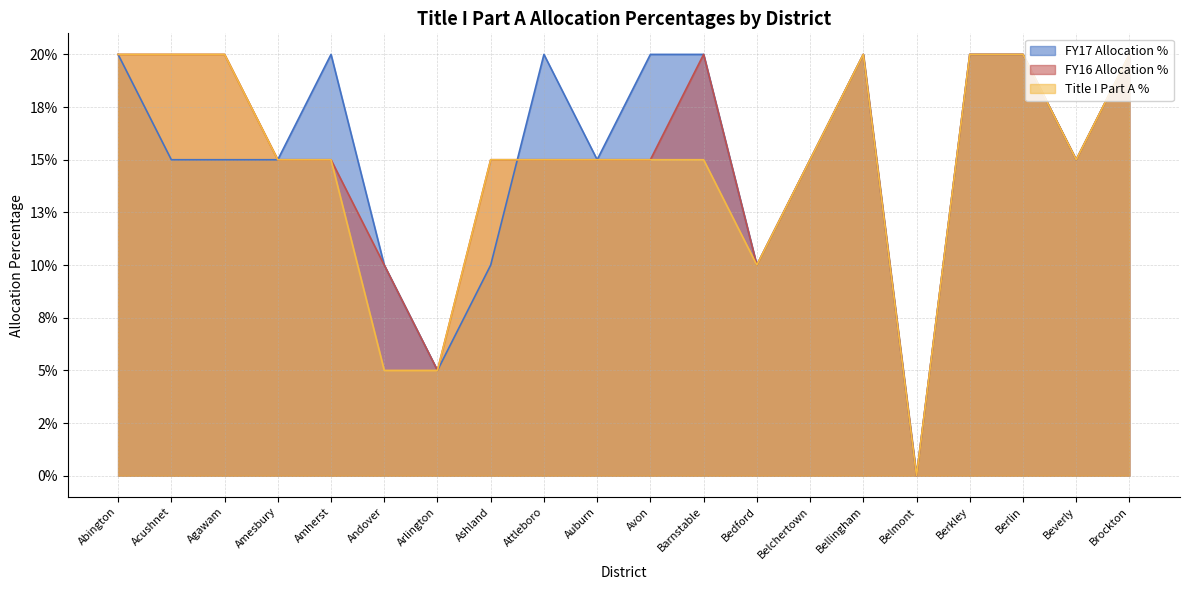

How many Title I Part A % values are between 0 and 1?

20